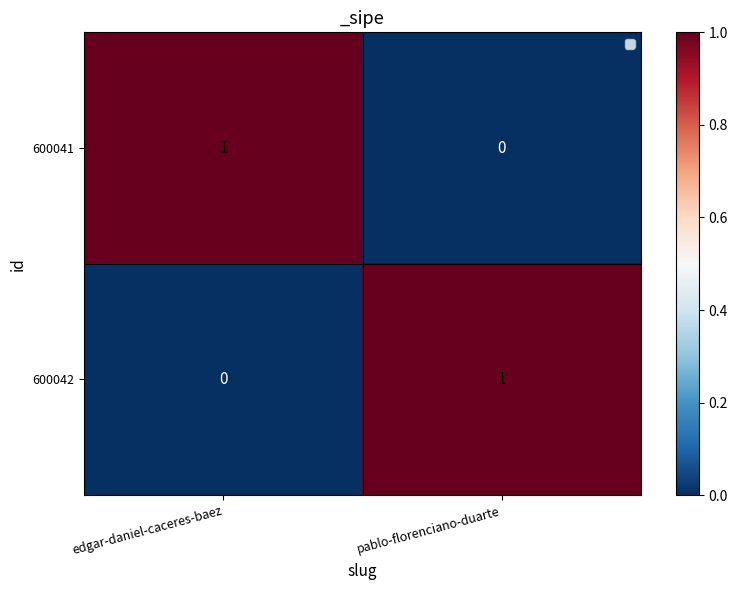

Rank the categories by 600042 value from lowest to highest.

edgar-daniel-caceres-baez, pablo-florenciano-duarte